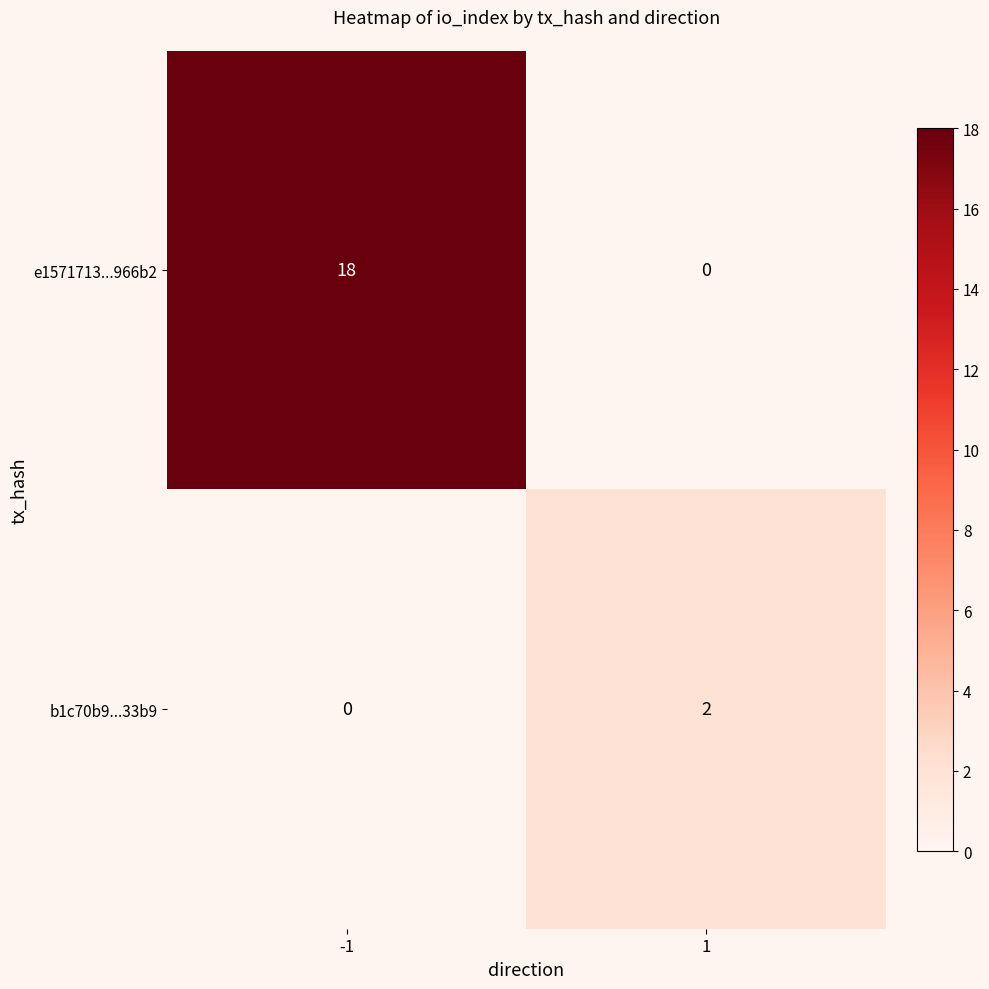

How many categories are shown in the chart?

2